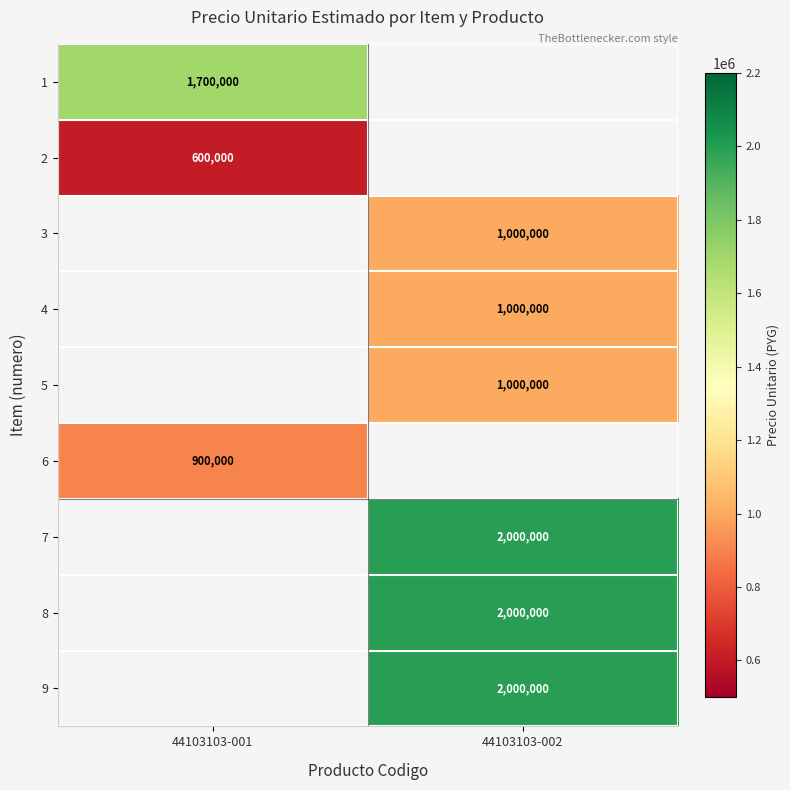

Is it true that 1 equals 1700000 at 44103103-001?

True